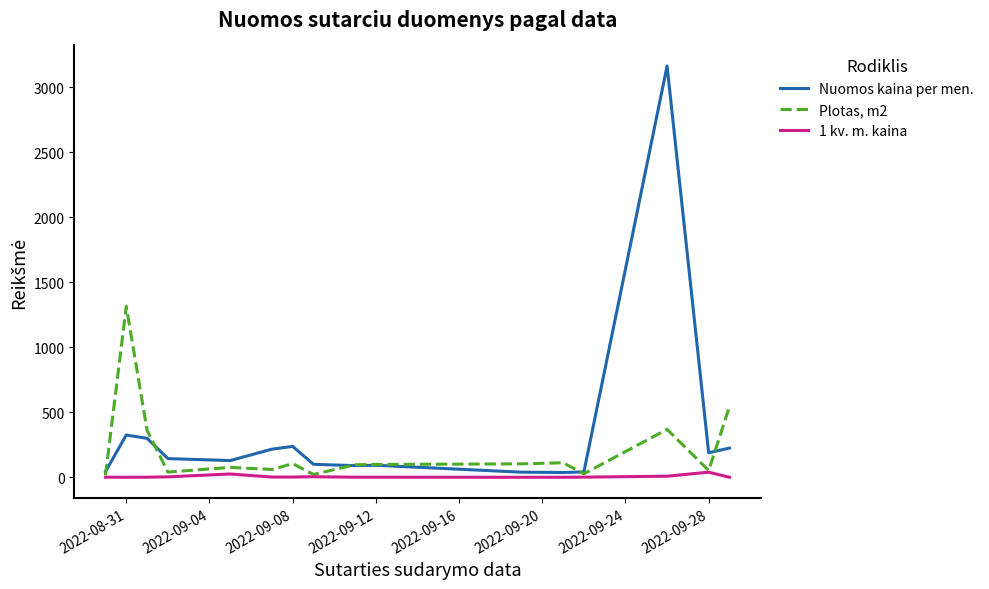

Which series has the largest range (max minus min)?

Nuomos kaina per men.